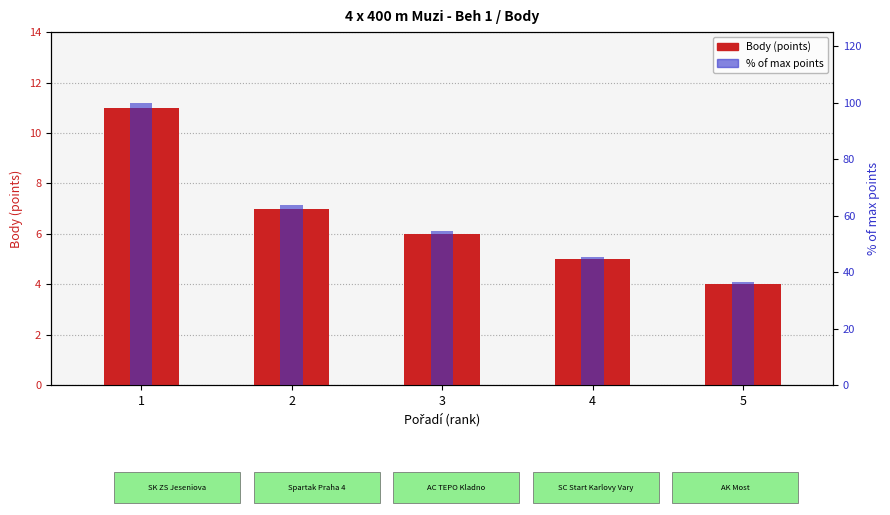

The % of max points series shows 54.5 at 3. True or false?

True